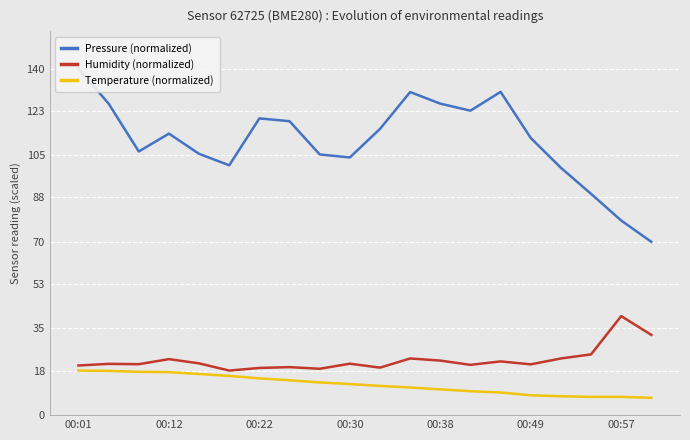

Count the number of categories in the chart.

20